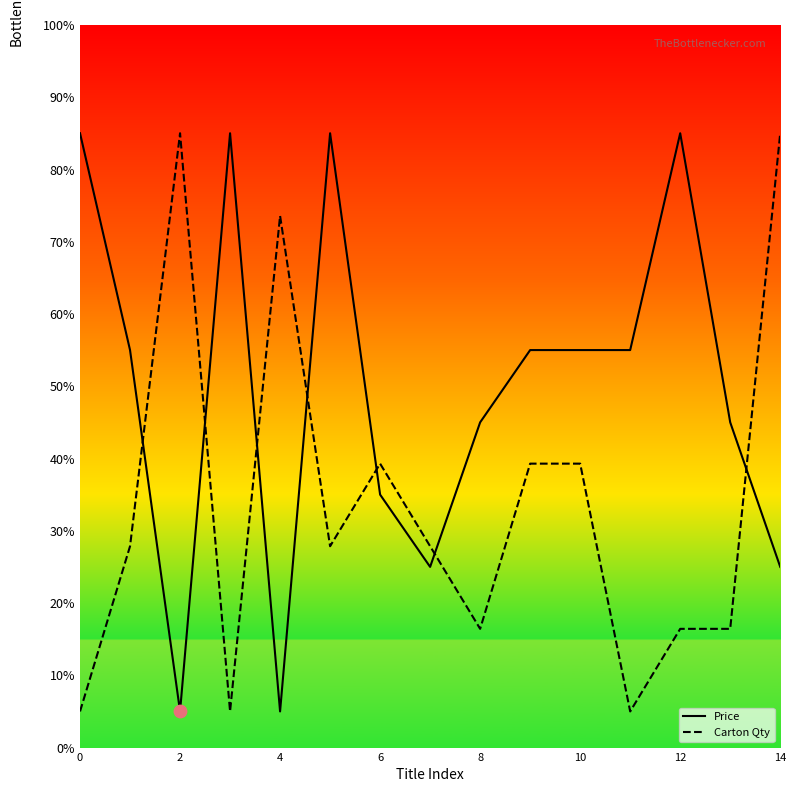

Rank the series by their average value, from lowest to highest.

Carton Qty, Price